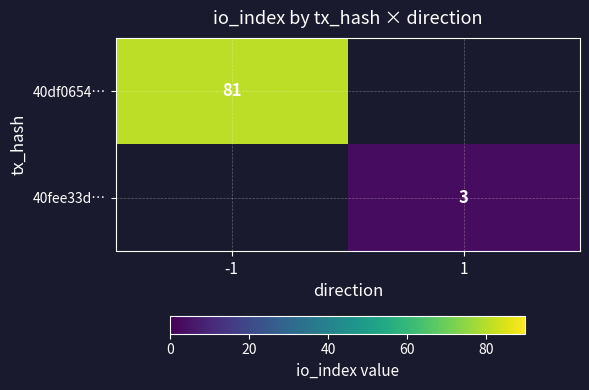

True or false: 40df0654… has a value of 81 at -1.

True